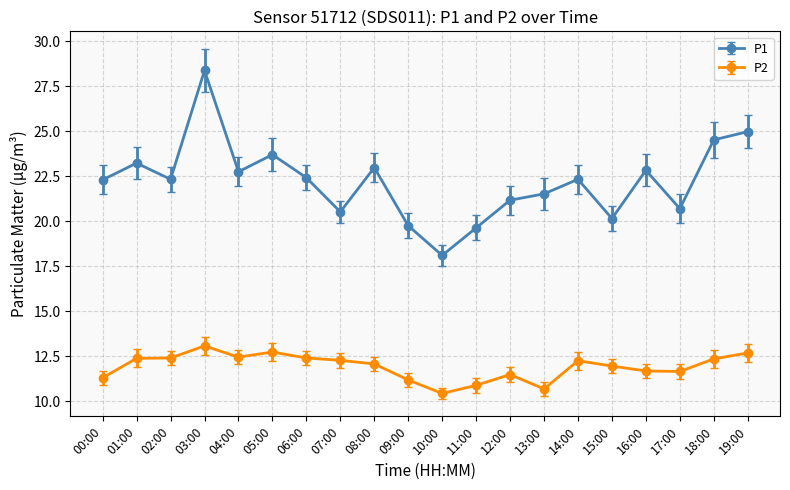

How many data points in P1 are above 22?

12